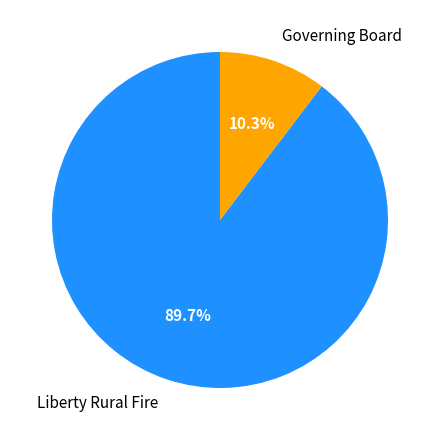

Which category accounts for the majority?

Liberty Rural Fire